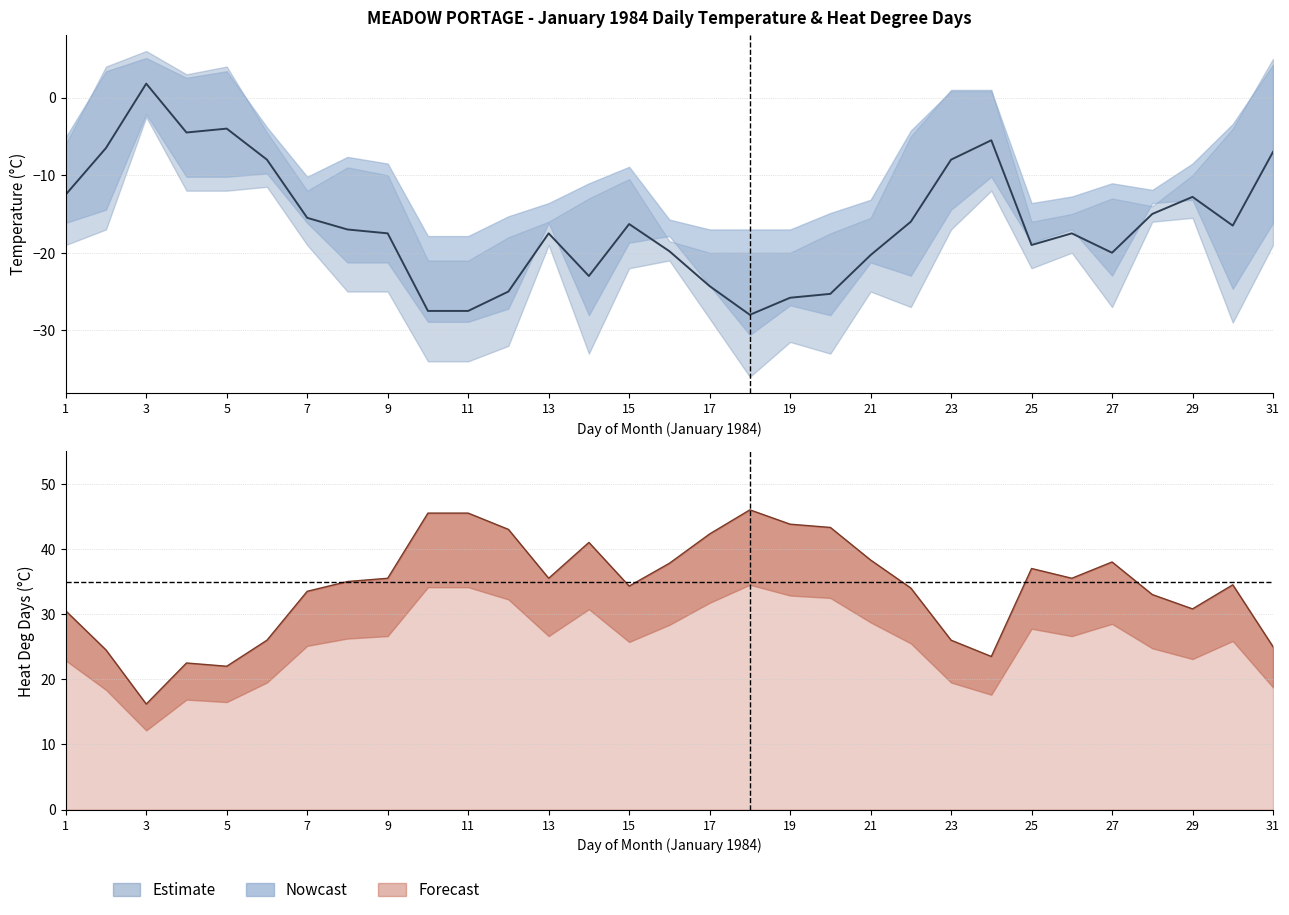

At which label does Mean Temp (C) first exceed -17?

1